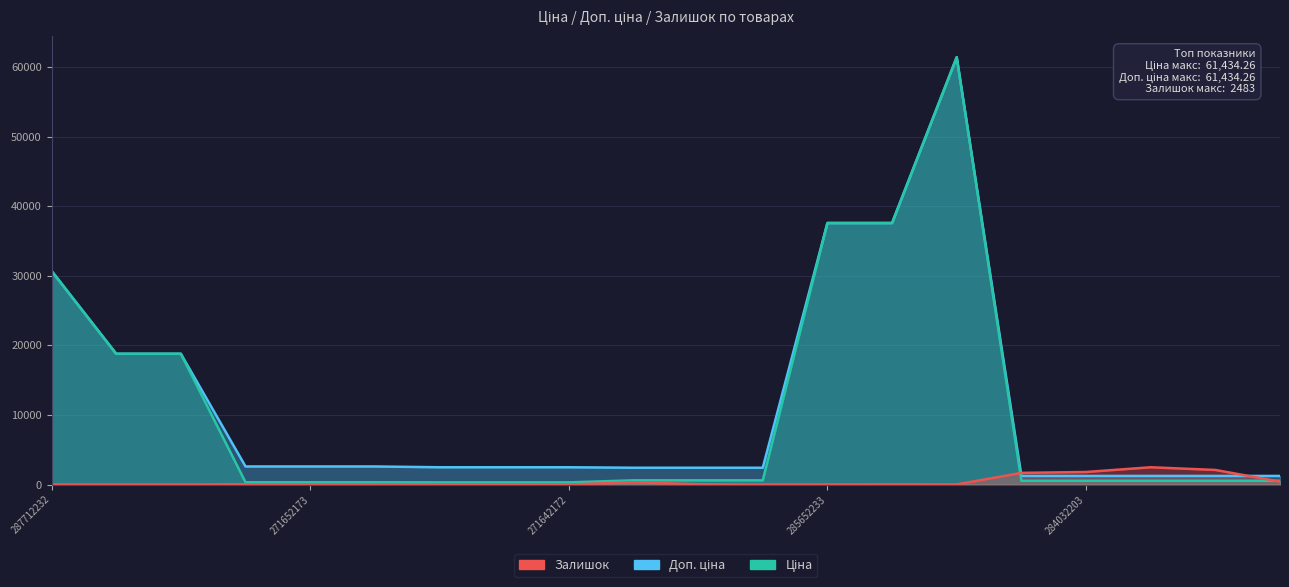

List the series in order of their peak value, lowest first.

Залишок, Ціна, Доп. ціна